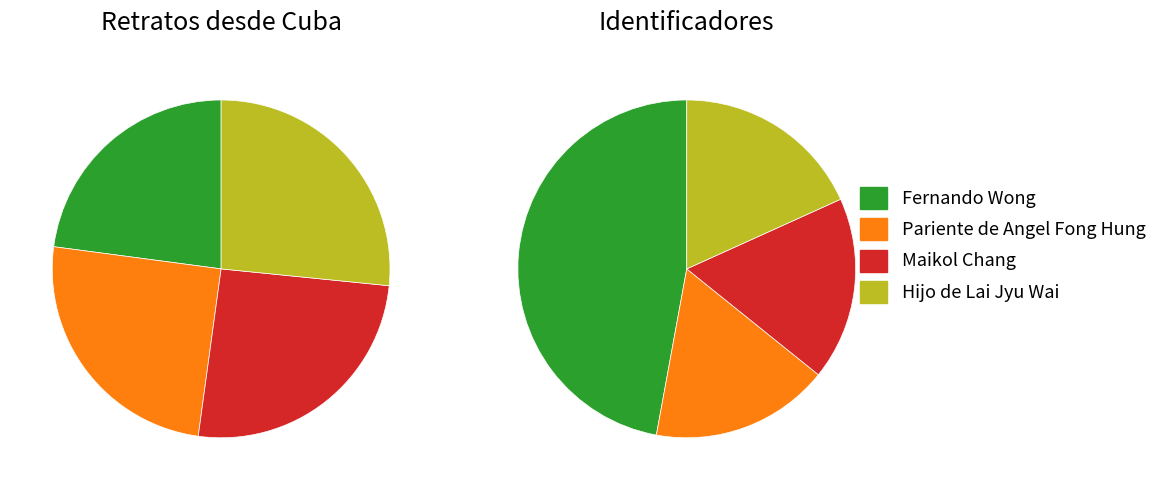

Combined, do Maikol Chang and Pariente de Angel Fong Hung account for over 50%?

Yes